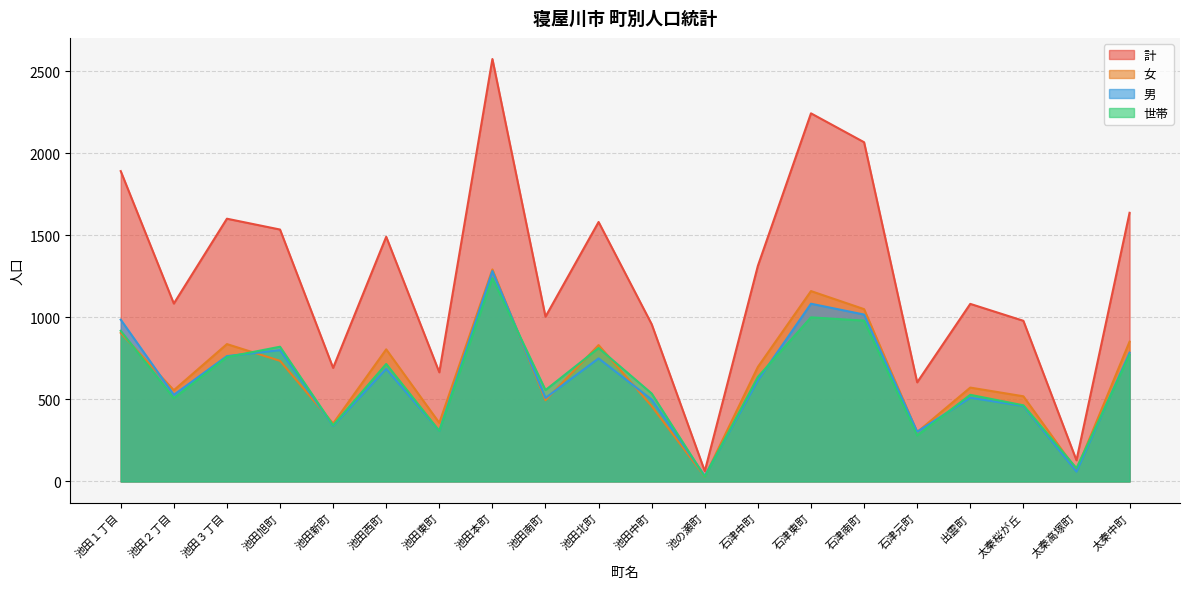

How many data points in 世帯 are above 637?

9